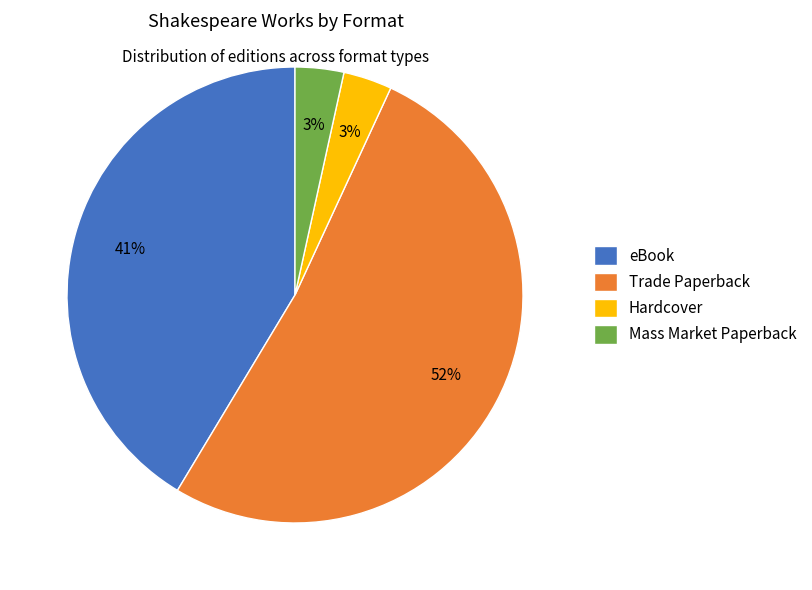

What is the ratio of the value at Mass Market Paperback to the value at eBook?

0.1